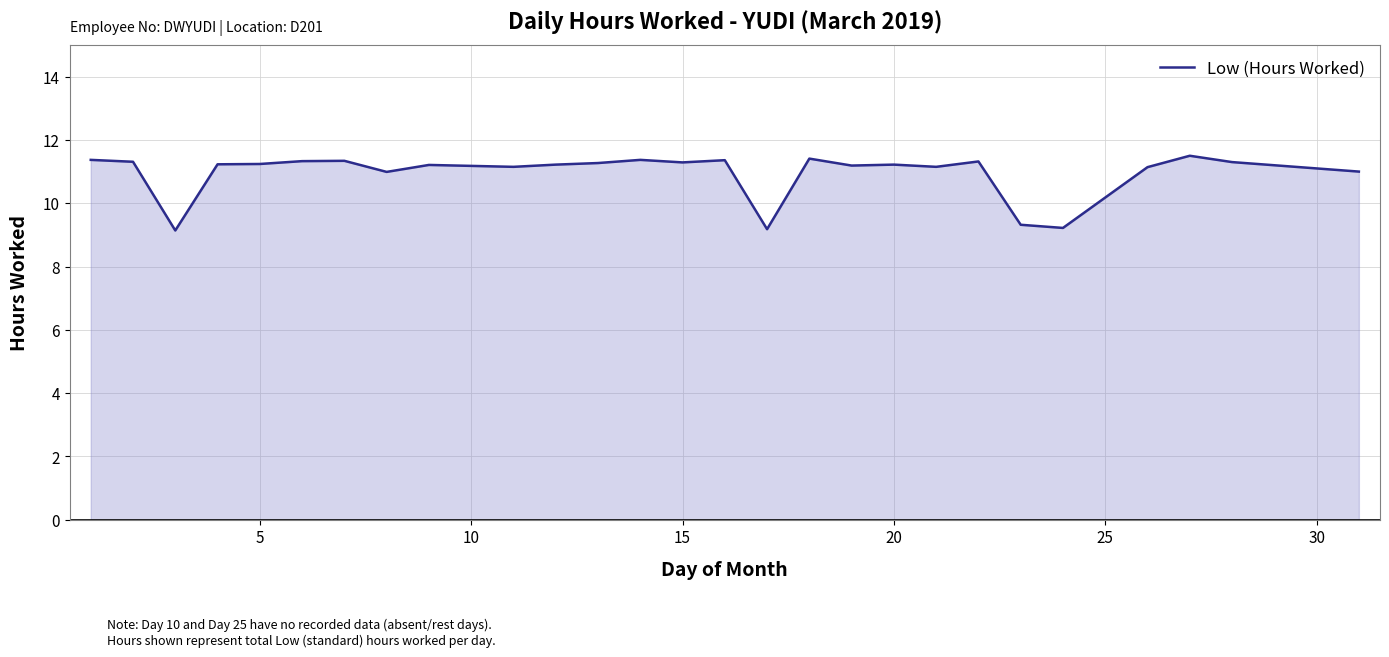

What is the difference between the maximum and minimum values?

2.4